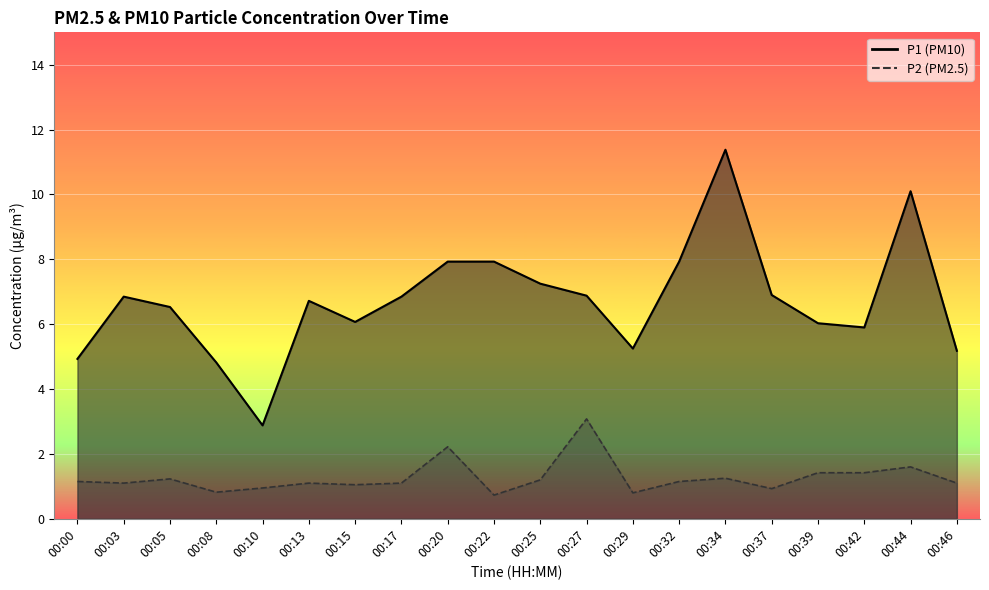

Where does the P2 series first go above 1?

00:00